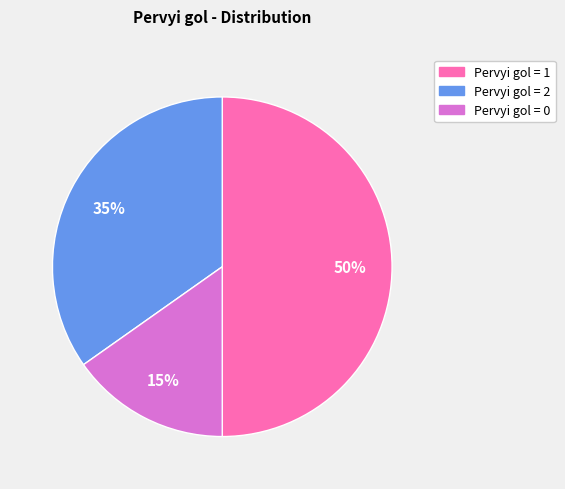

To the nearest percent, what is the average slice percentage?

33%